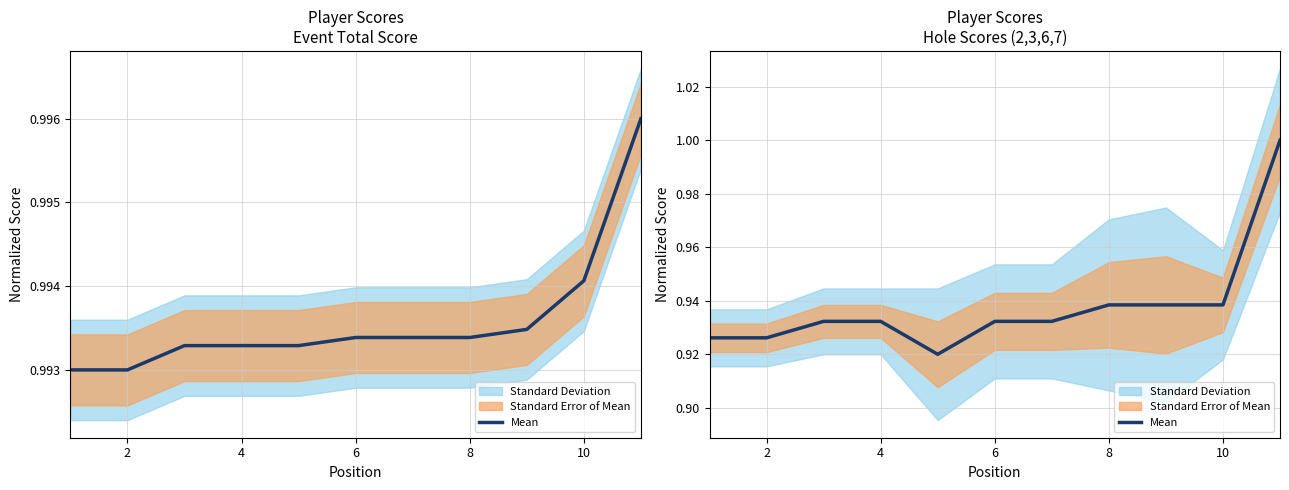

What is the minimum value shown in the chart?

0.9